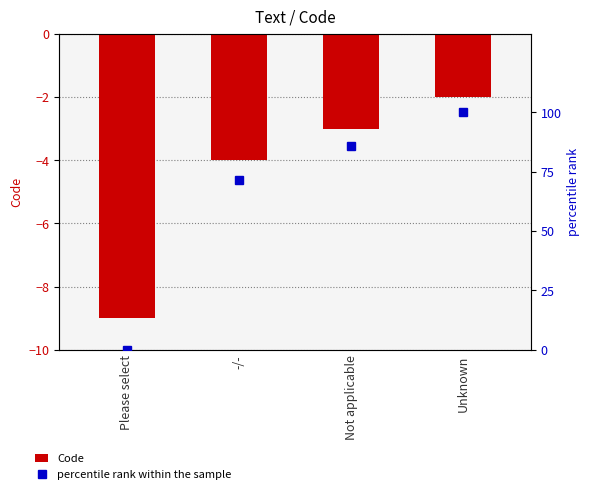

At which label is percentile rank within the sample closest to 50?

-/-